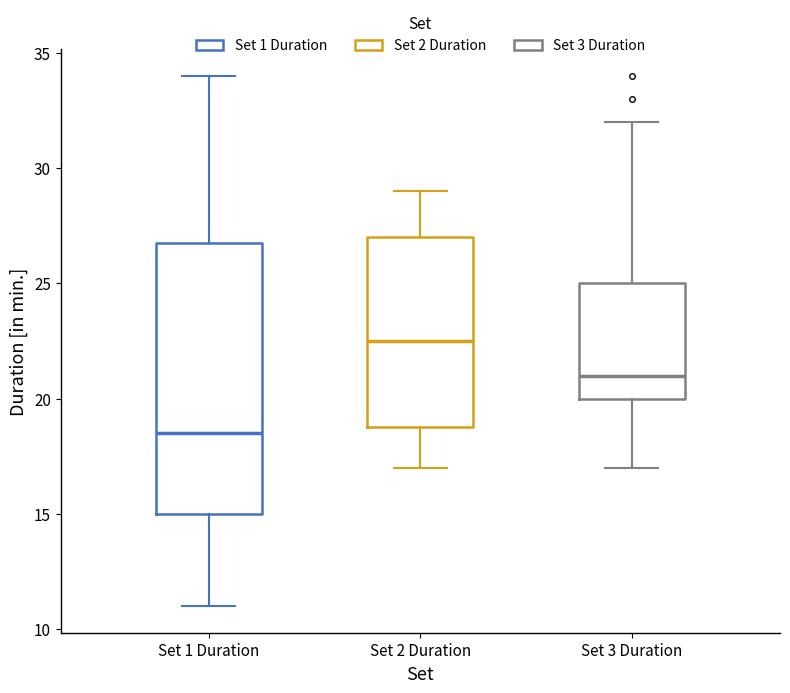

Where is the upper edge of the box for Set 2 Duration on the y-axis? The values are not printed on the chart, so give them approximately, as read against the axis.

27.0